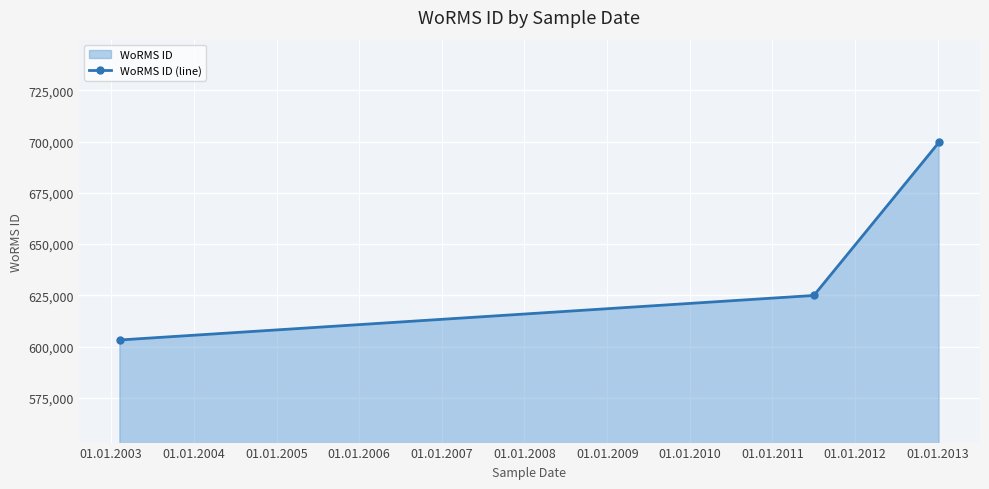

Count the number of categories in the chart.

3